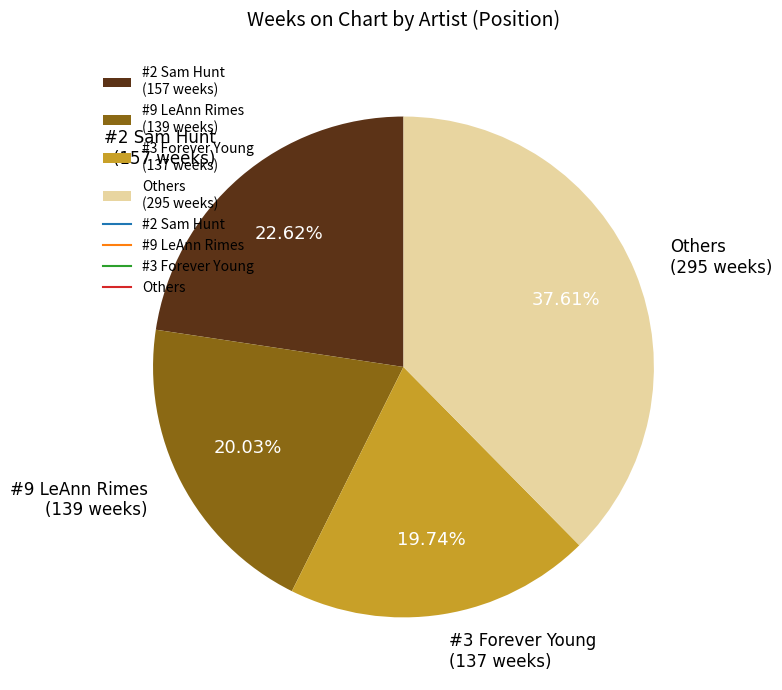

Count the number of slices in the pie.

4